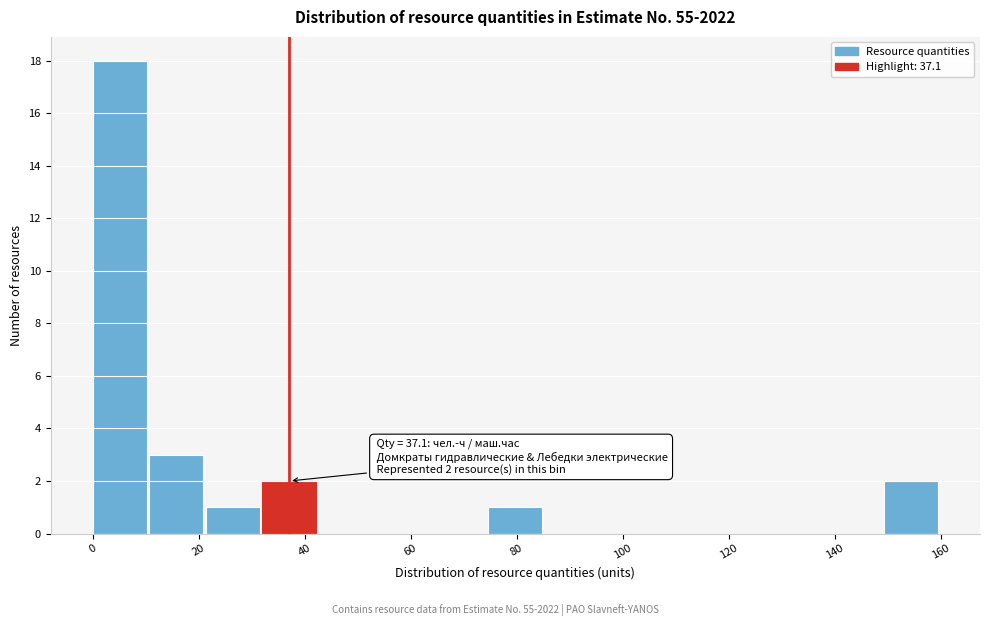

Over which range of the x-axis is the bar tallest?

0 to 10